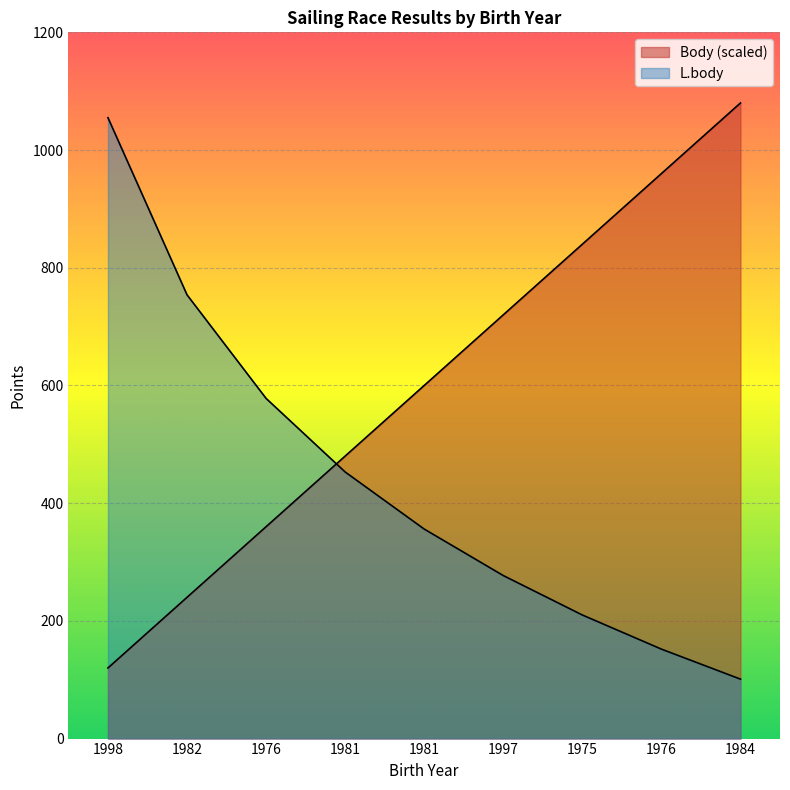

At which label is Body closest to 600?

1981